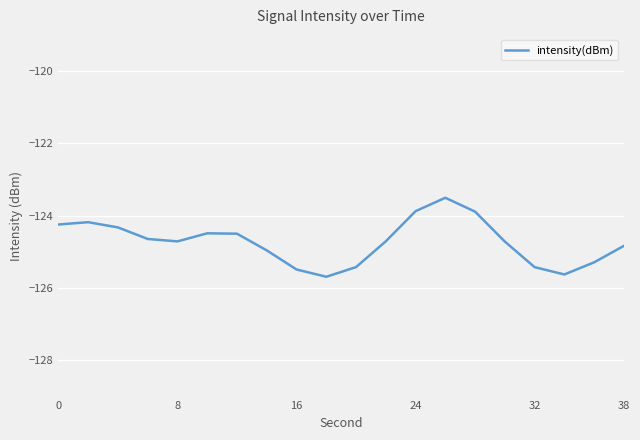

What is the difference between the maximum and minimum values?

2.2